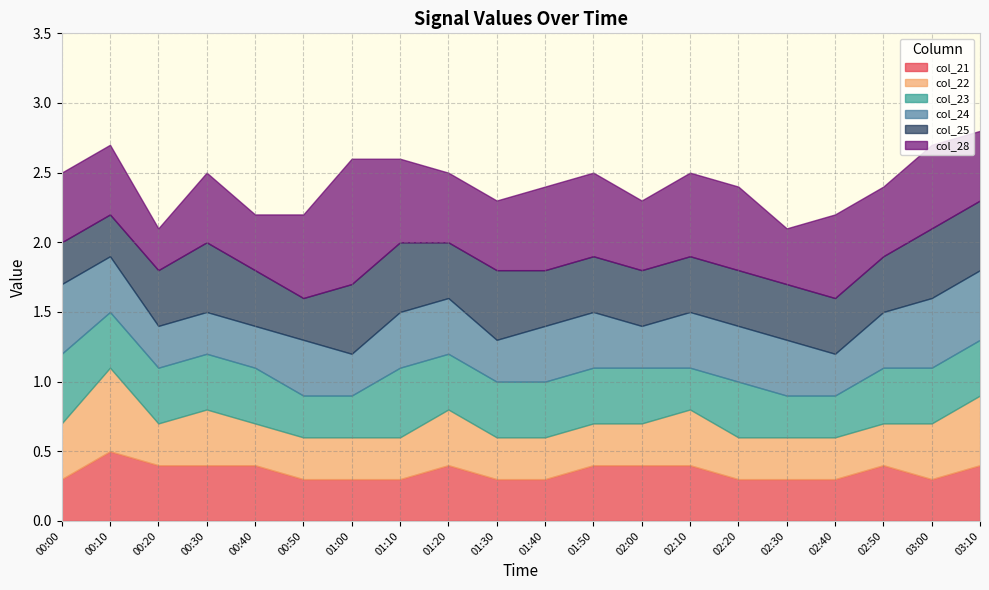

The col_28 series shows 0.7 at 00:40. True or false?

False